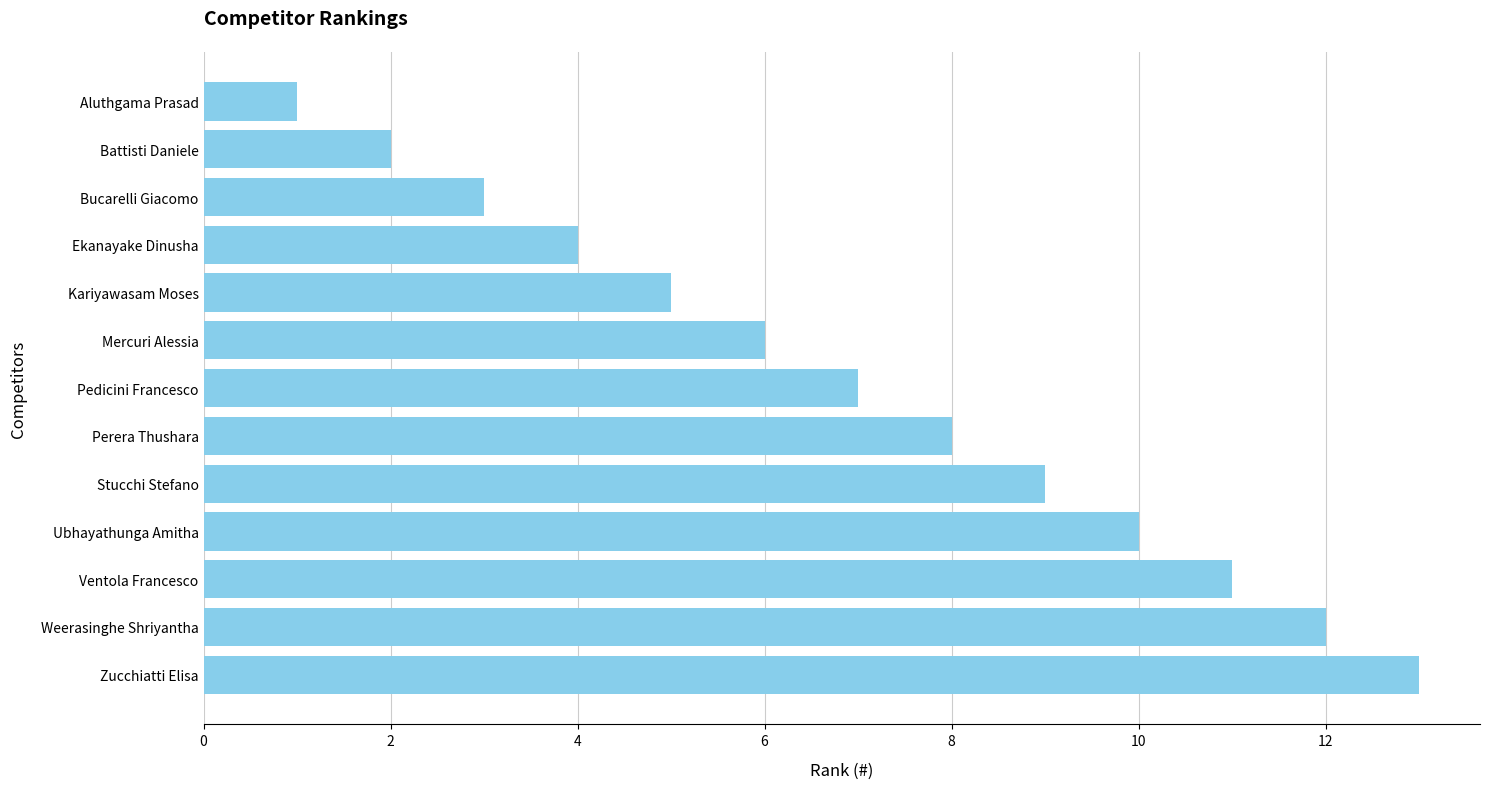

What is the minimum value shown in the chart?

1